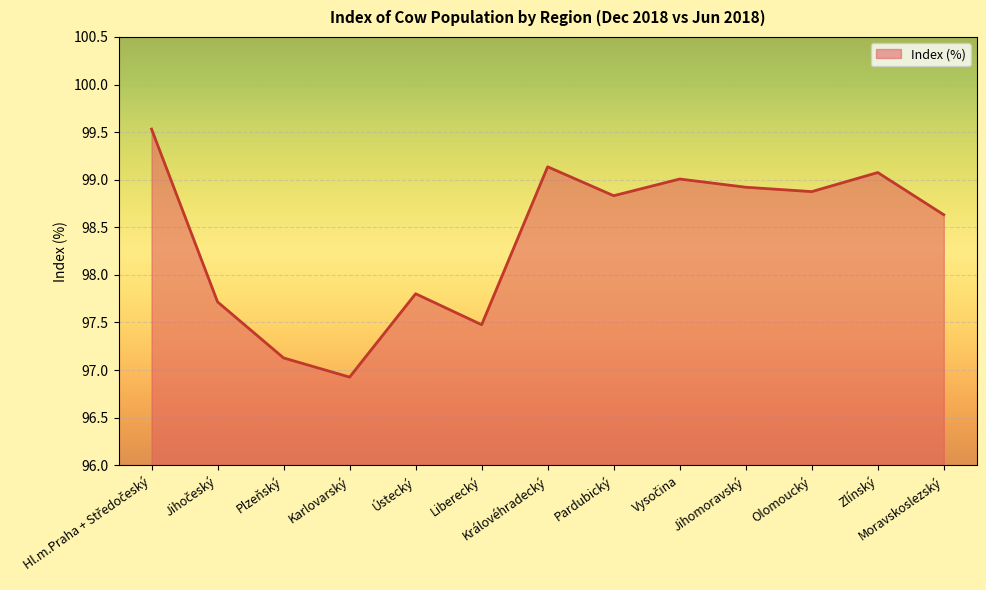

Where is the data nearest to the value 98?

Ústecký